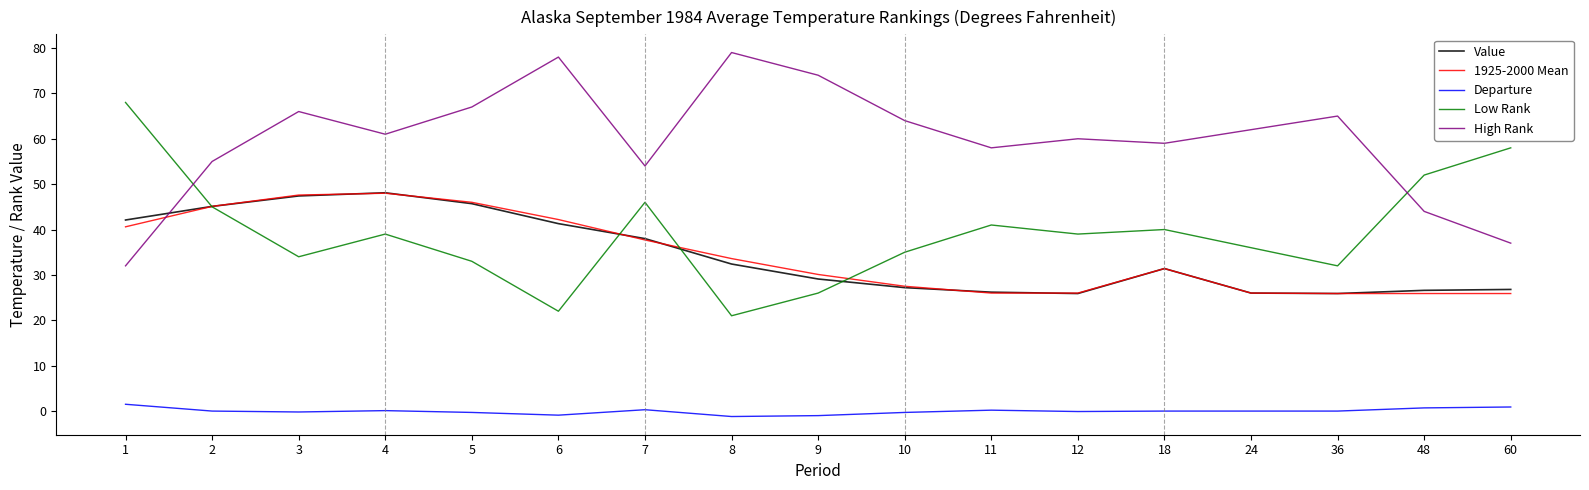

True or false: Low Rank has more than 2 points higher than both neighbors.

True